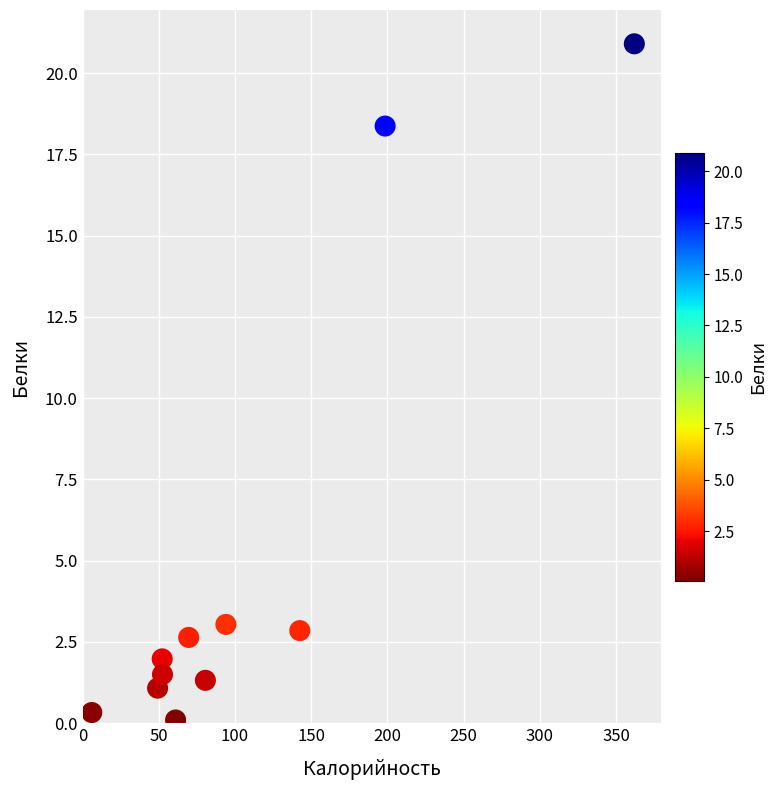

What is the average Y value?

4.9